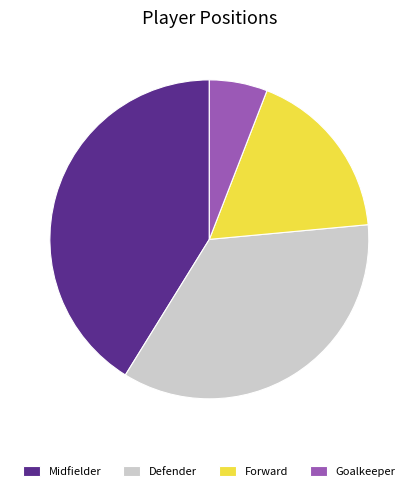

Which slice is the smallest?

Goalkeeper